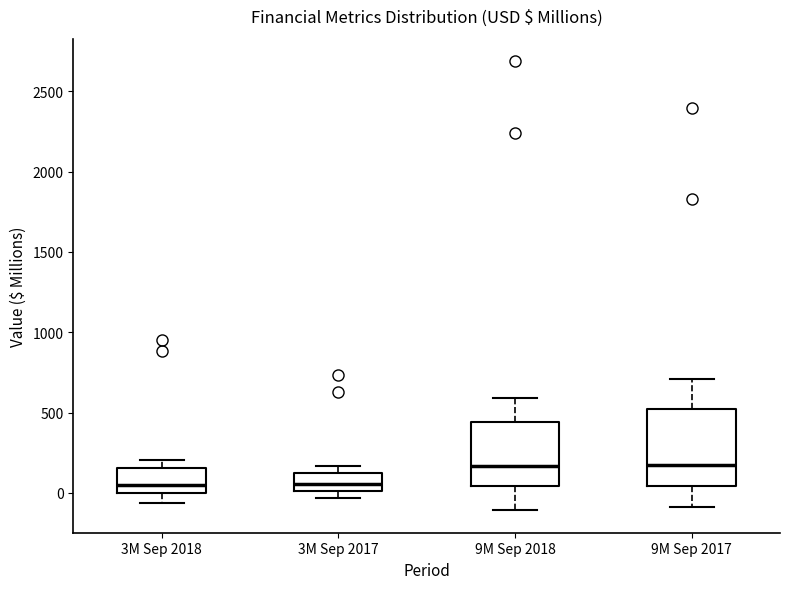

Comparing the boxes themselves (not the whiskers), which one is the tallest?

9M Sep 2017